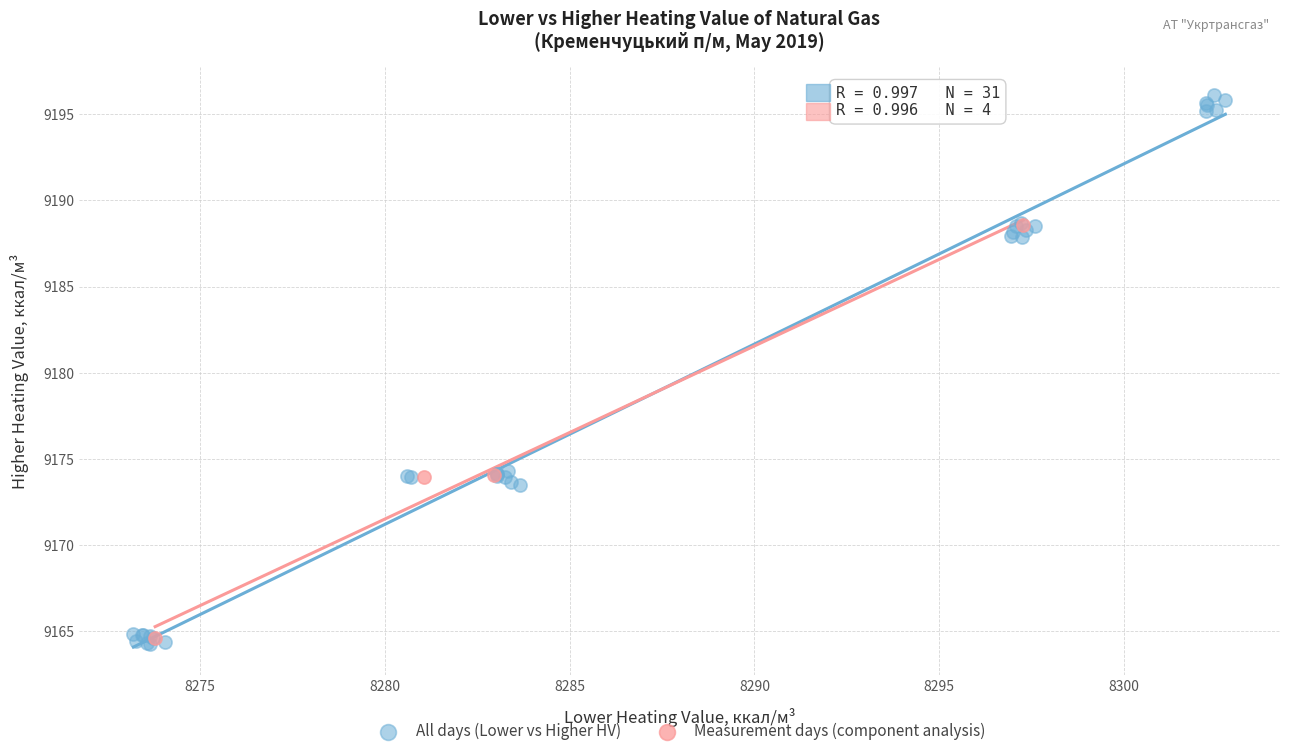

Which series has the widest spread of Y values?

All days (Lower vs Higher HV)